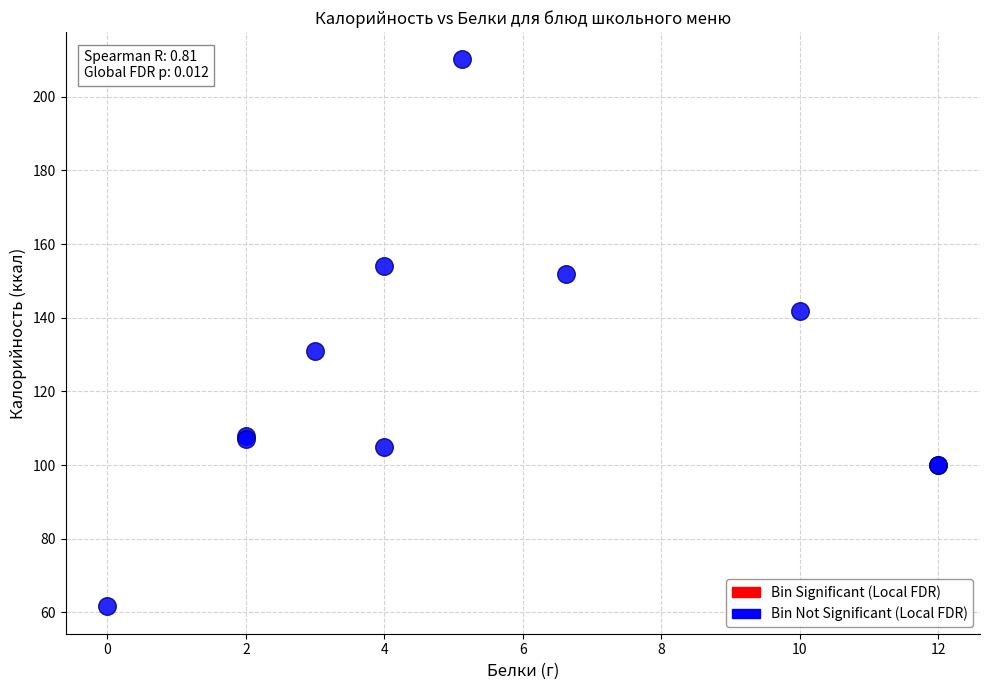

What Y value in the scatter plot is closest to 135?

131.0